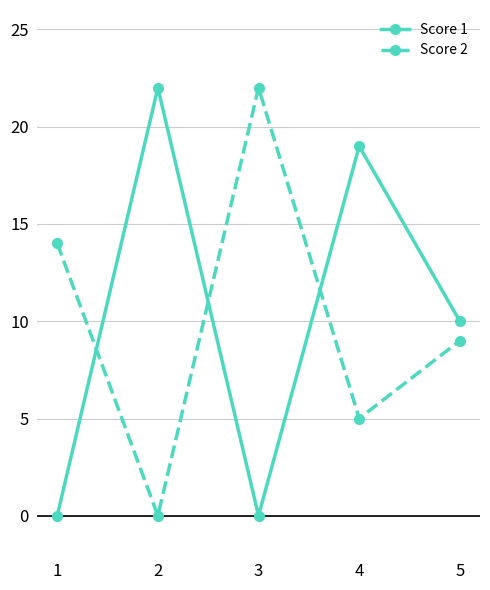

The Score 2 series shows 9 at 5. True or false?

True